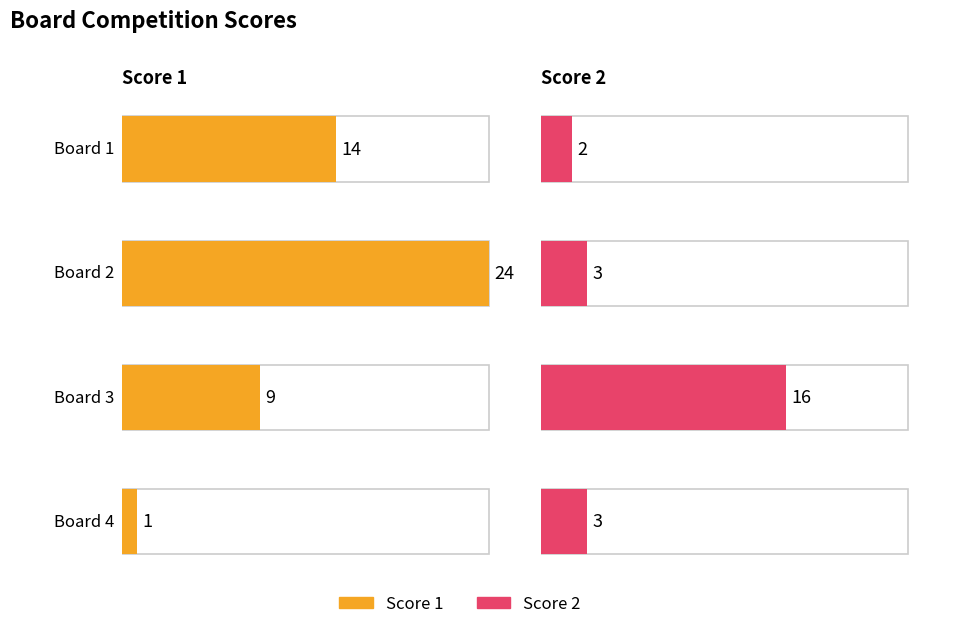

What is the maximum value for Score 1?

24